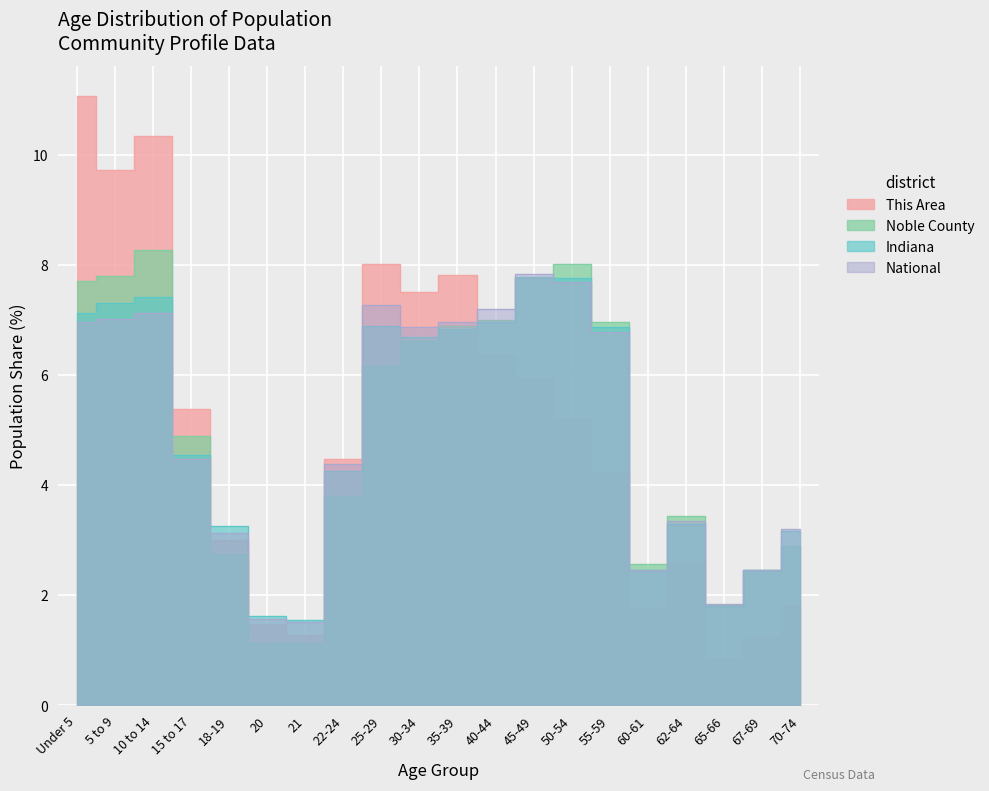

Does the chart display data point markers on the line(s)?

No